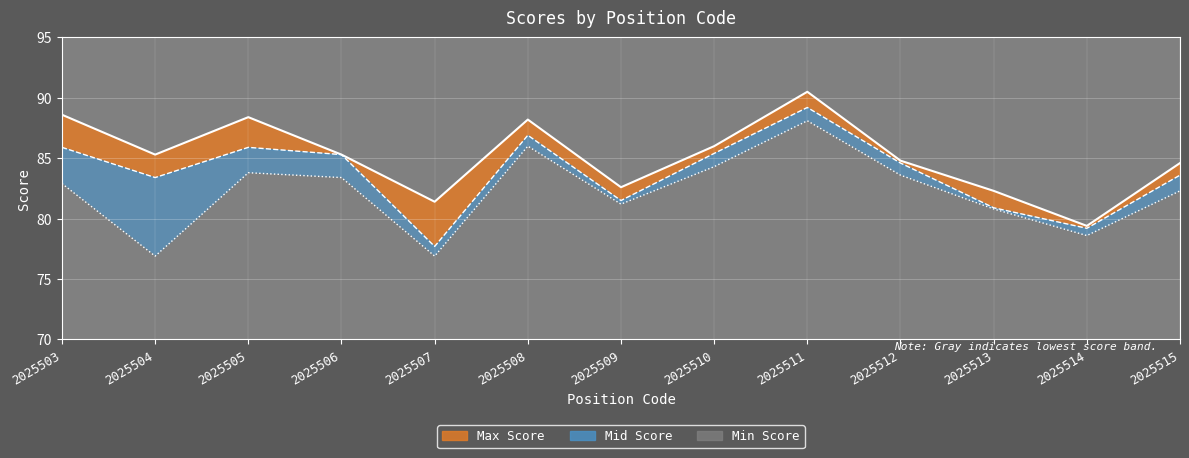

What is the spread (max minus min) of values at 2025515?

2.3